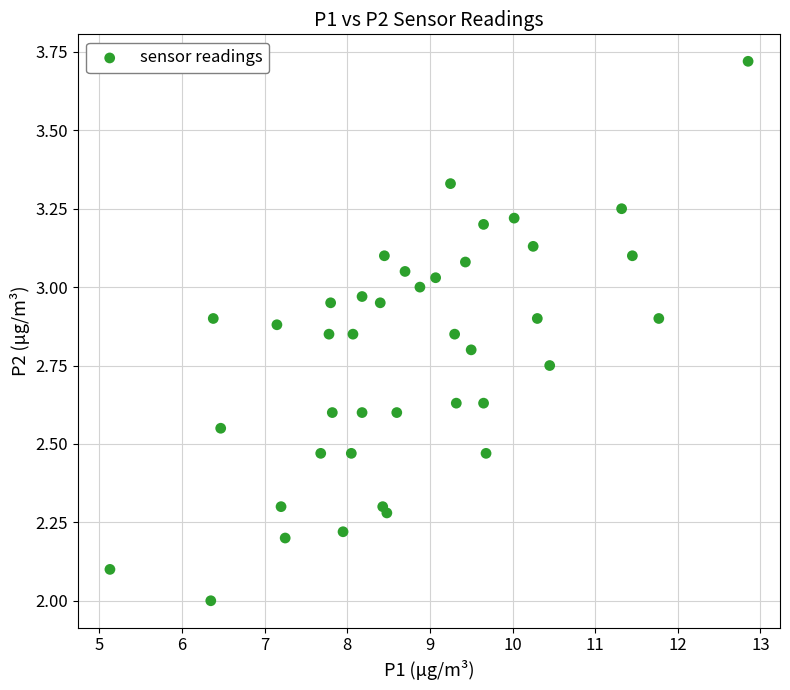

What is the range of Y values (max minus min)?

1.7